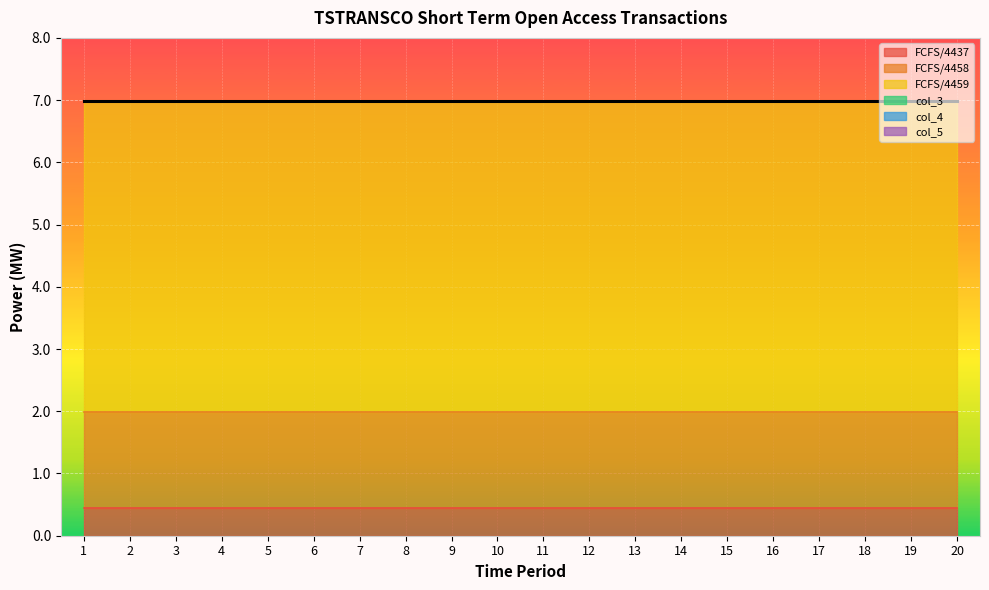

Reading right to left, list all the values displayed in this chart.

FCFS/4437: 20=0.5	19=0.5	18=0.5	17=0.5	16=0.5	15=0.5	14=0.5	13=0.5	12=0.5	11=0.5	10=0.5	9=0.5	8=0.5	7=0.5	6=0.5	5=0.5	4=0.5	3=0.5	2=0.5	1=0.5
FCFS/4458: 20=1.5	19=1.5	18=1.5	17=1.5	16=1.5	15=1.5	14=1.5	13=1.5	12=1.5	11=1.5	10=1.5	9=1.5	8=1.5	7=1.5	6=1.5	5=1.5	4=1.5	3=1.5	2=1.5	1=1.5
FCFS/4459: 20=5.0	19=5.0	18=5.0	17=5.0	16=5.0	15=5.0	14=5.0	13=5.0	12=5.0	11=5.0	10=5.0	9=5.0	8=5.0	7=5.0	6=5.0	5=5.0	4=5.0	3=5.0	2=5.0	1=5.0
col_3: 20=0.0	19=0.0	18=0.0	17=0.0	16=0.0	15=0.0	14=0.0	13=0.0	12=0.0	11=0.0	10=0.0	9=0.0	8=0.0	7=0.0	6=0.0	5=0.0	4=0.0	3=0.0	2=0.0	1=0.0
col_4: 20=0.0	19=0.0	18=0.0	17=0.0	16=0.0	15=0.0	14=0.0	13=0.0	12=0.0	11=0.0	10=0.0	9=0.0	8=0.0	7=0.0	6=0.0	5=0.0	4=0.0	3=0.0	2=0.0	1=0.0
col_5: 20=0.0	19=0.0	18=0.0	17=0.0	16=0.0	15=0.0	14=0.0	13=0.0	12=0.0	11=0.0	10=0.0	9=0.0	8=0.0	7=0.0	6=0.0	5=0.0	4=0.0	3=0.0	2=0.0	1=0.0